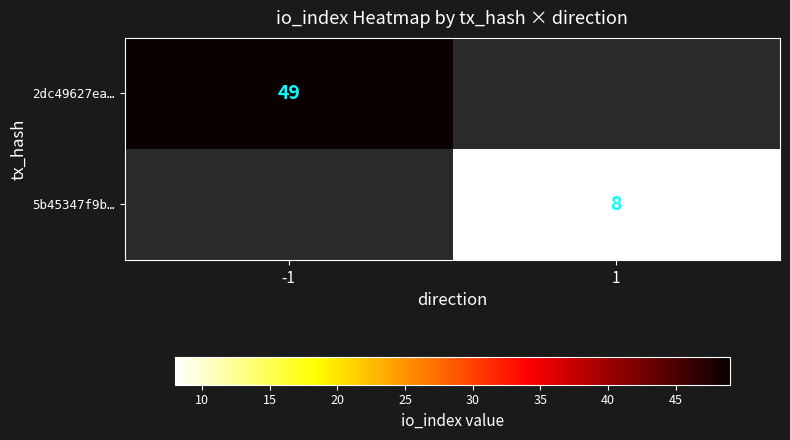

How many series are shown in this chart?

2